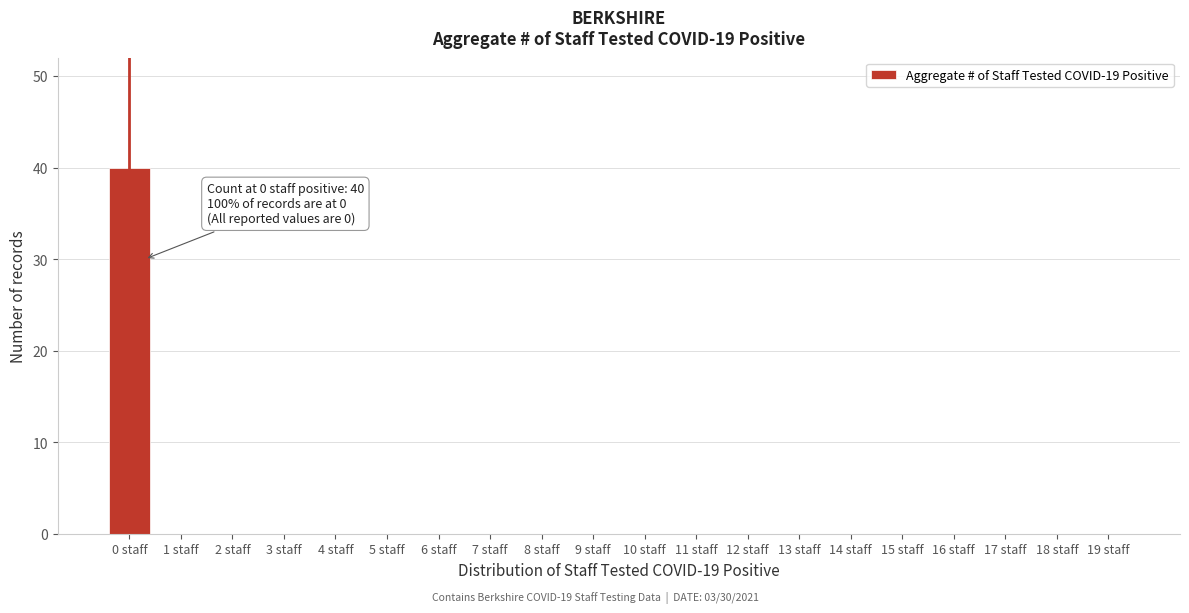

Reading left to right, transcribe all the data shown in this chart.

0 staff=40	1 staff=0	2 staff=0	3 staff=0	4 staff=0	5 staff=0	6 staff=0	7 staff=0	8 staff=0	9 staff=0	10 staff=0	11 staff=0	12 staff=0	13 staff=0	14 staff=0	15 staff=0	16 staff=0	17 staff=0	18 staff=0	19 staff=0